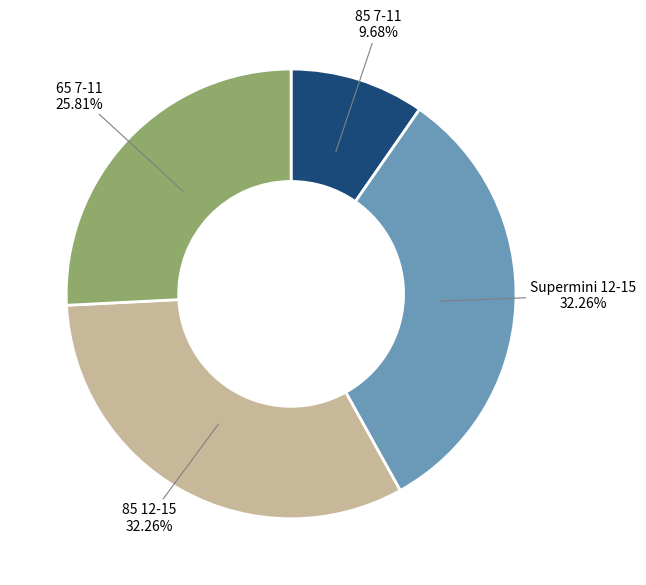

Is there a majority slice in this chart?

No